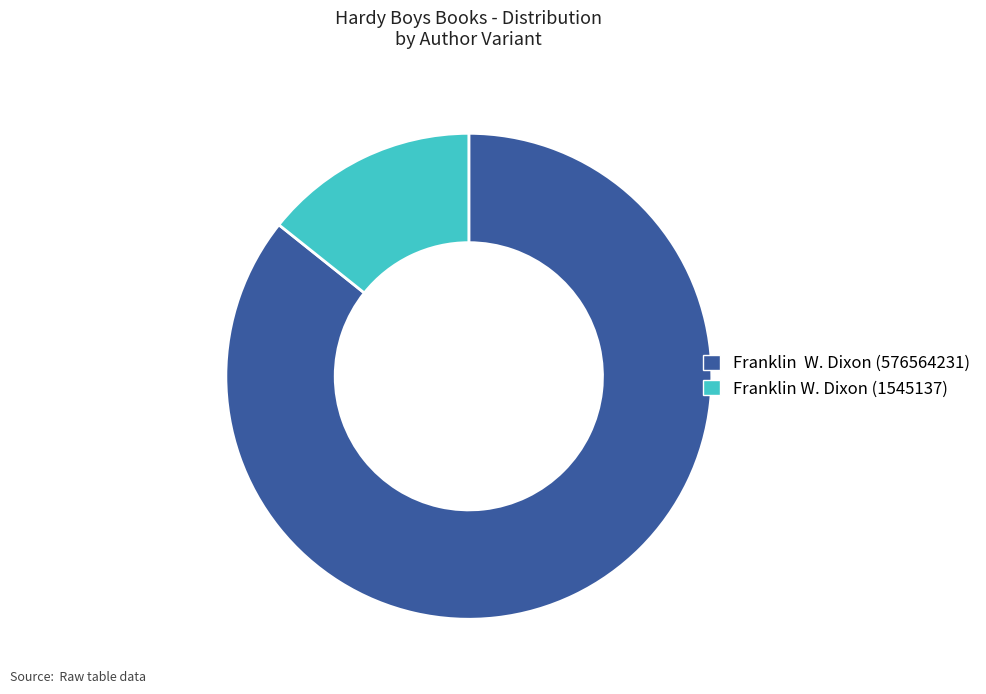

Is there any slice that represents more than half of the pie?

Yes